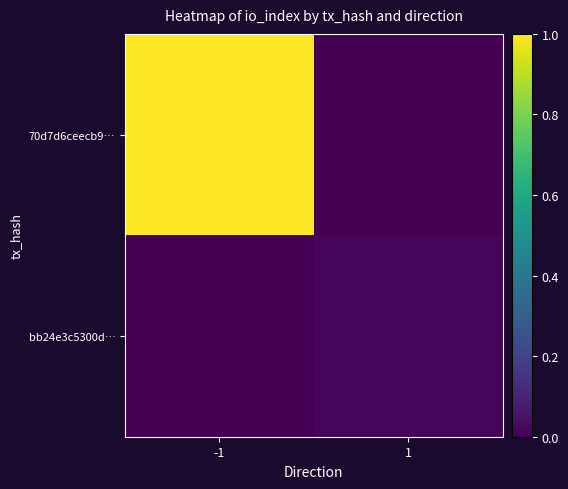

Rank the series by their maximum value, from lowest to highest.

bb24e3c5300d…, 70d7d6ceecb9…